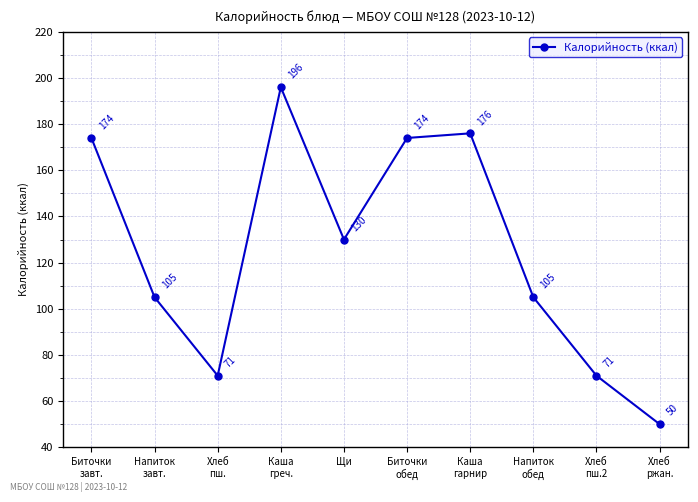

What is the maximum value shown in the chart?

196